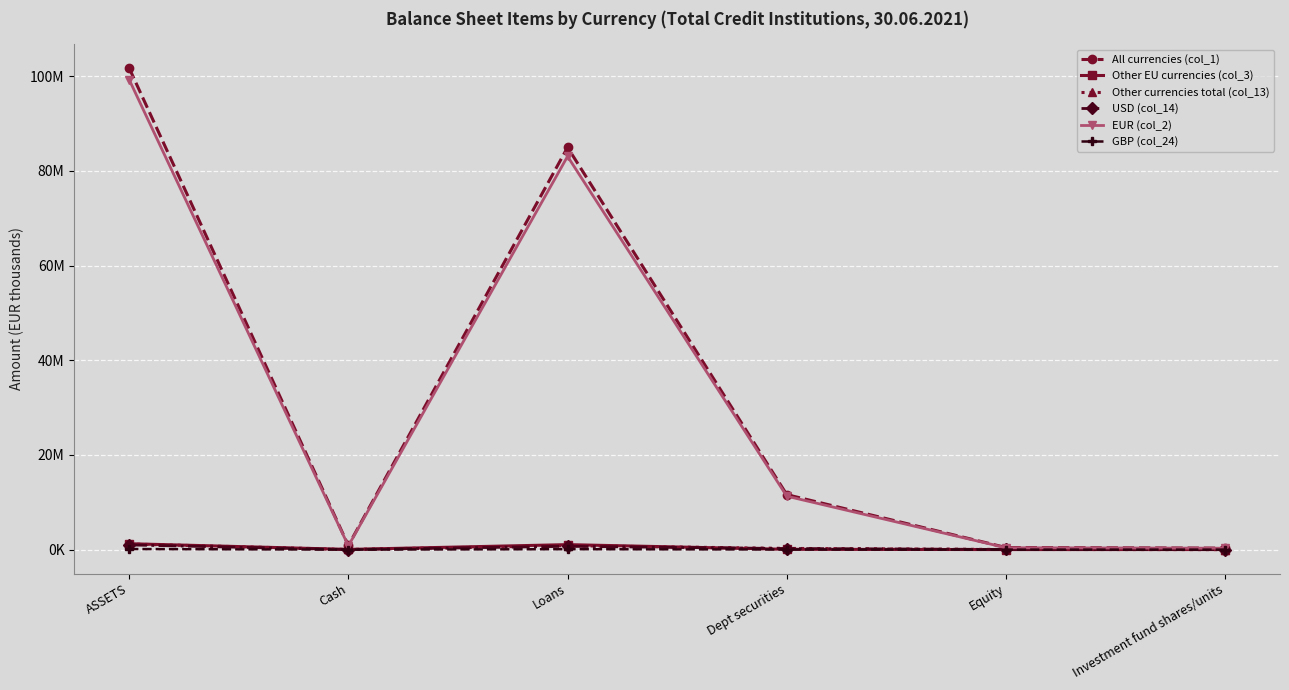

Reading right to left, list all the values displayed in this chart.

All currencies (col_1): 315993	447543	11616009	84971672	876131	101733620
Other EU currencies (col_3): 15753	12307	66999	1054258	44991	1249456
Other currencies total (col_13): 0	35866	257298	843877	38559	1187587
USD (col_14): 0	35866	230434	704637	11538	992730
EUR (col_2): 300240	399370	11291712	83073537	792581	99296577
GBP (col_24): 0	0	26864	90369	5835	123524